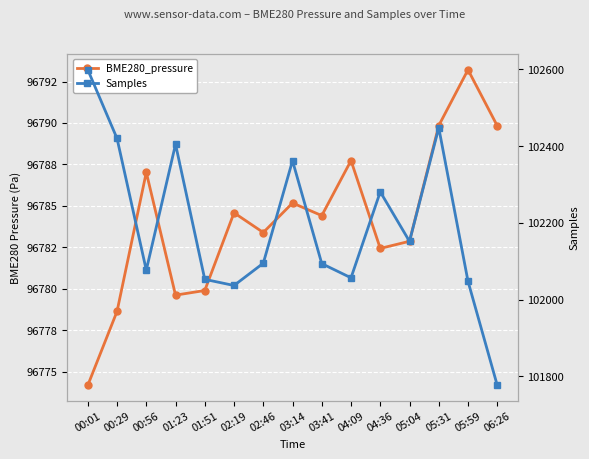

True or false: Samples and BME280_pressure intersect in this chart.

False